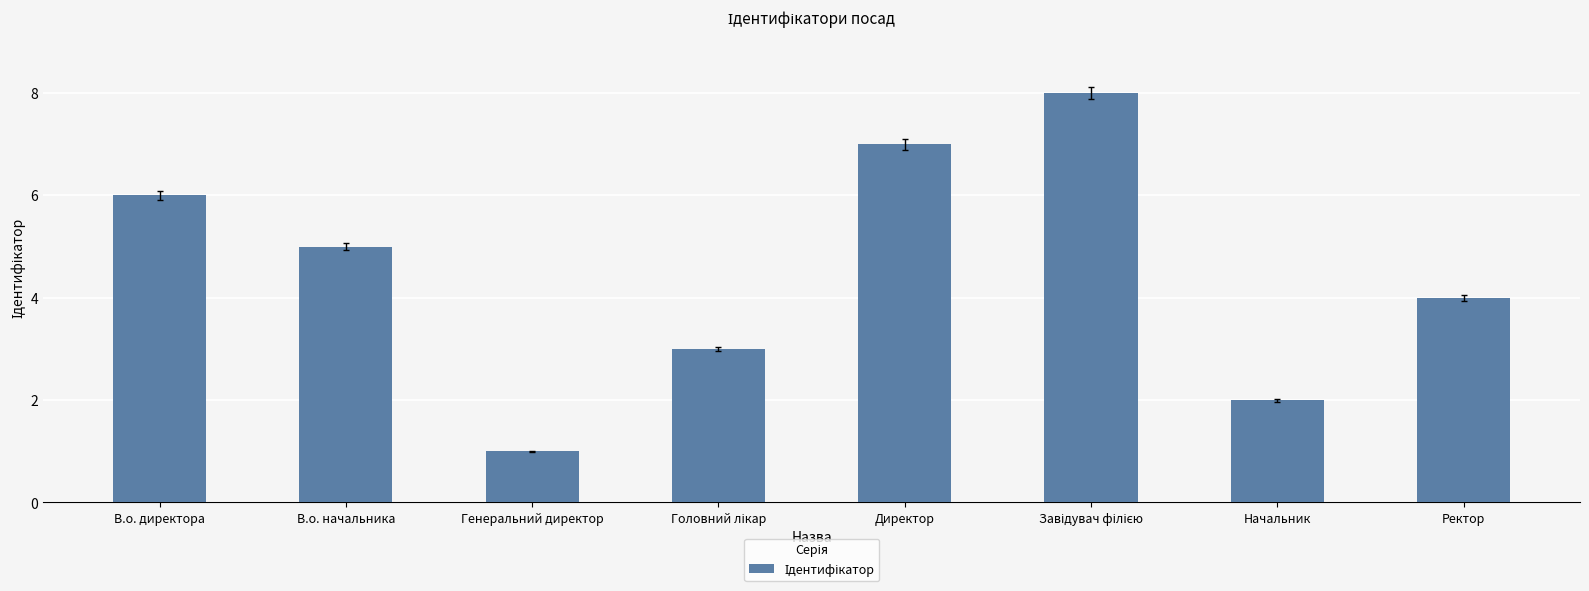

How many bars are there in total?

8